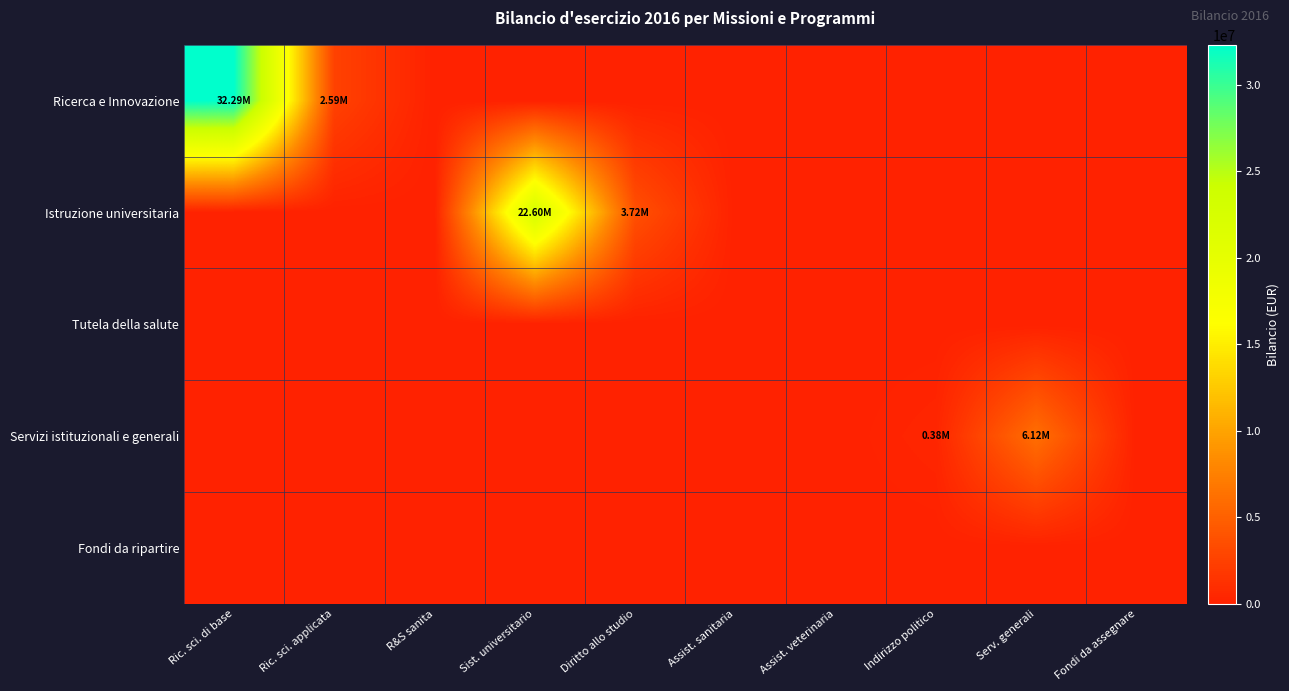

Count the number of categories in the chart.

10